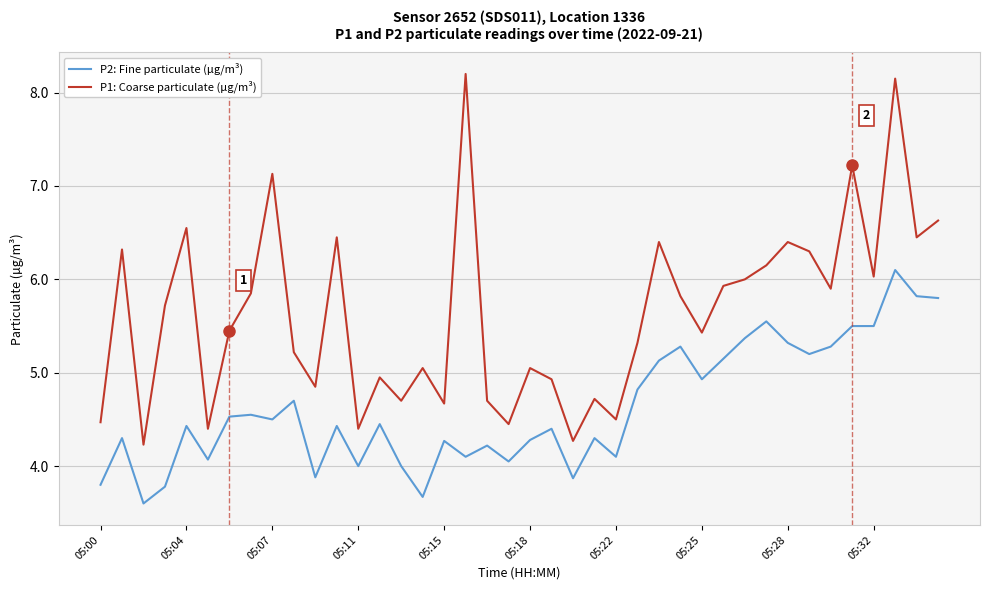

What is the difference between the maximum and minimum values in the P2: Fine particulate (µg/m³) series?

2.5